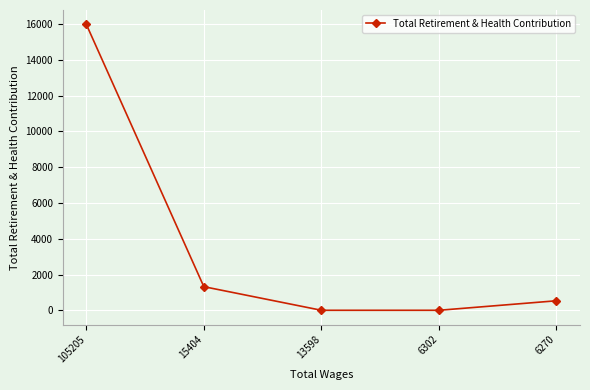

The chart shows a value of 1320 at 15404. True or false?

True